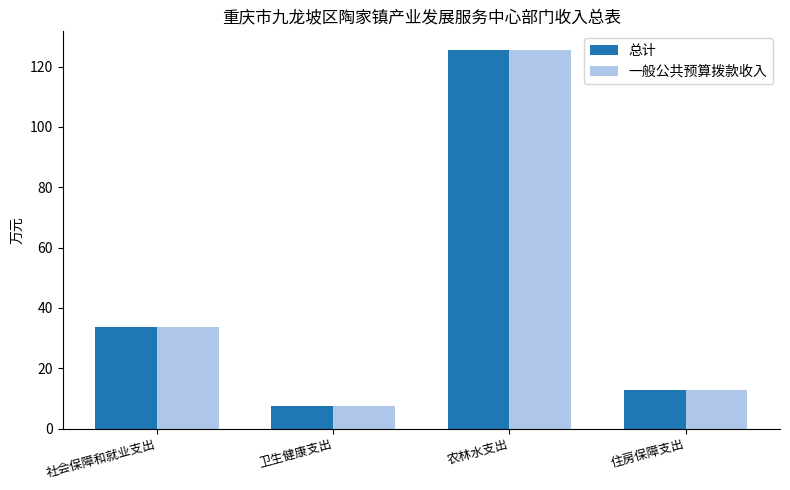

How many values in the 一般公共预算拨款收入 series are below 33?

2